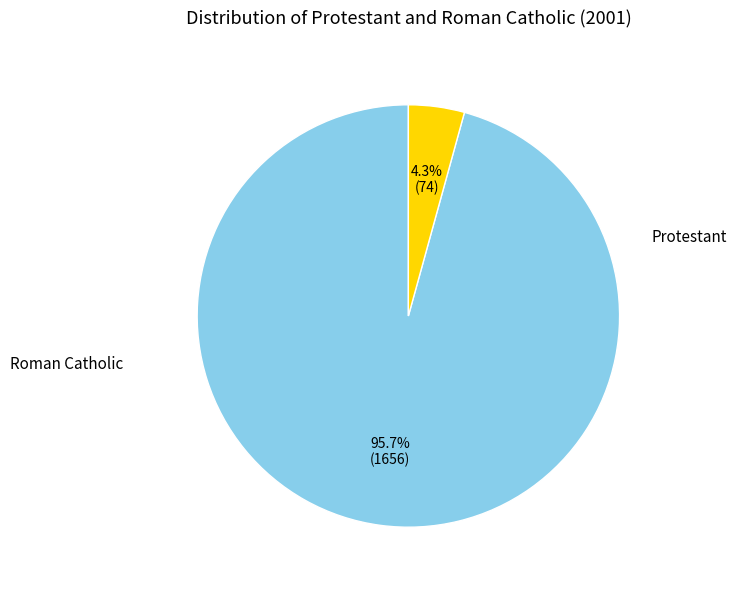

Is there a majority slice in this chart?

Yes